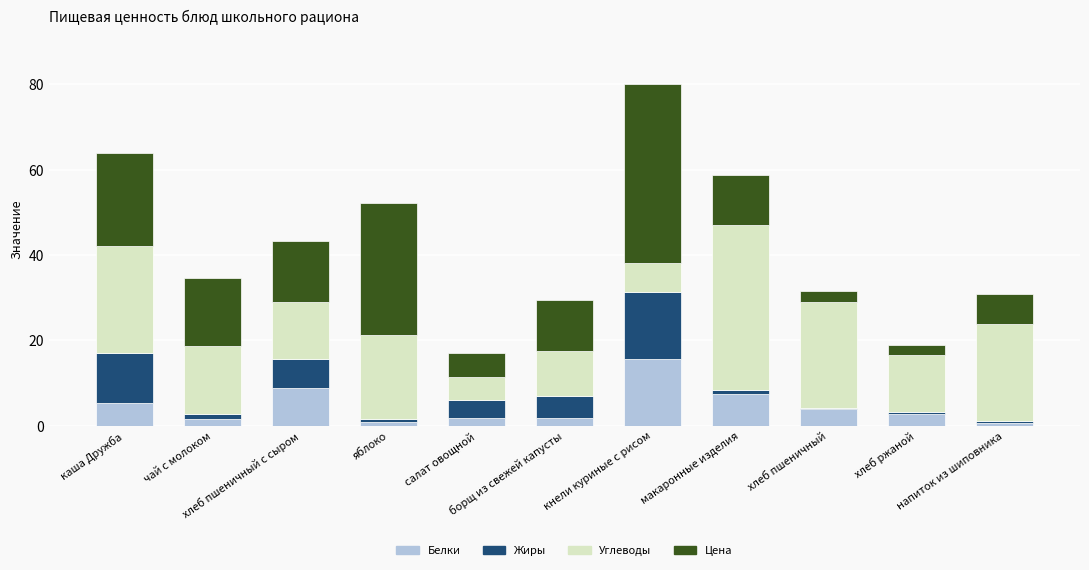

What is the difference between the second highest and second lowest values in the Белки series?

8.1